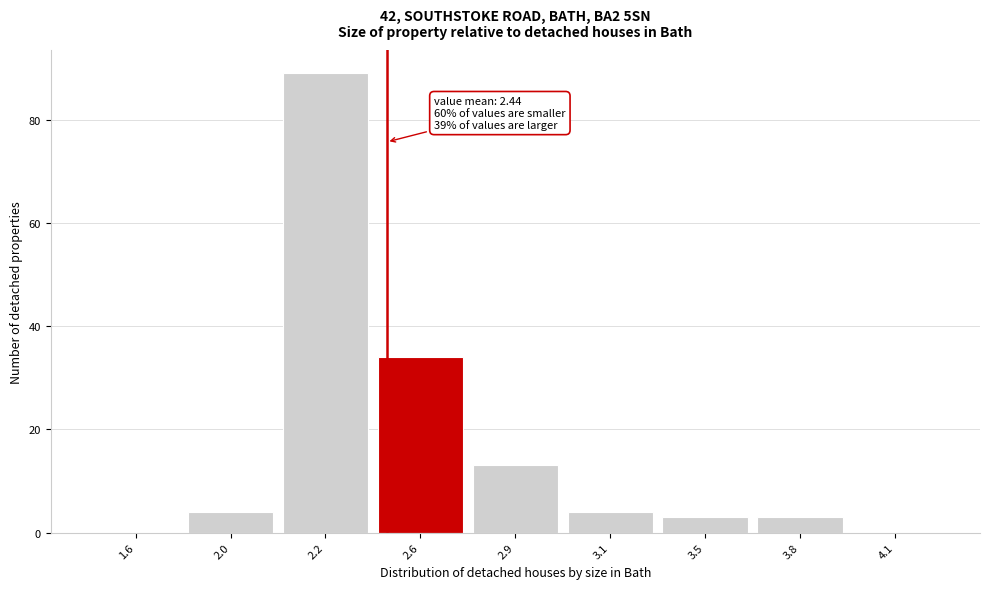

Reading left to right, transcribe all the data shown in this chart.

1.6=0	2.0=4	2.2=89	2.6=34	2.9=13	3.1=4	3.5=3	3.8=3	4.1=0